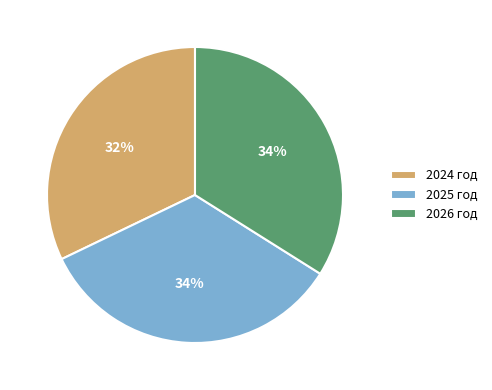

The 2026 год slice represents 19% of the pie. True or false?

False